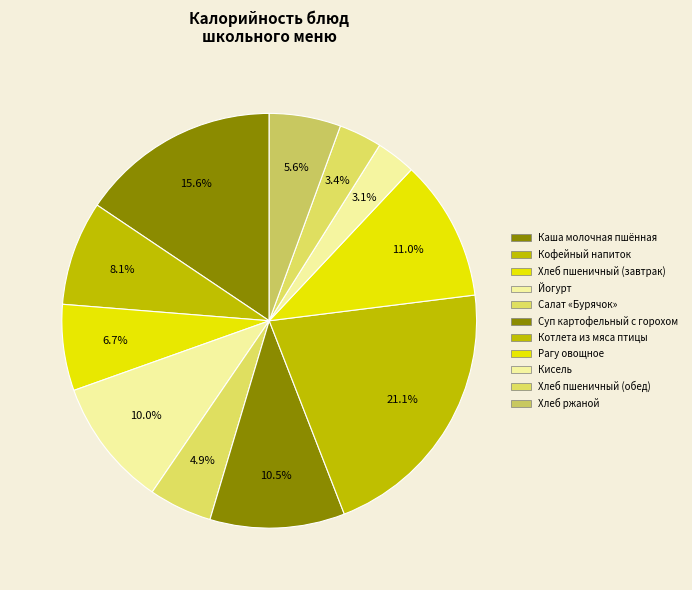

Is there any slice that represents more than half of the pie?

No